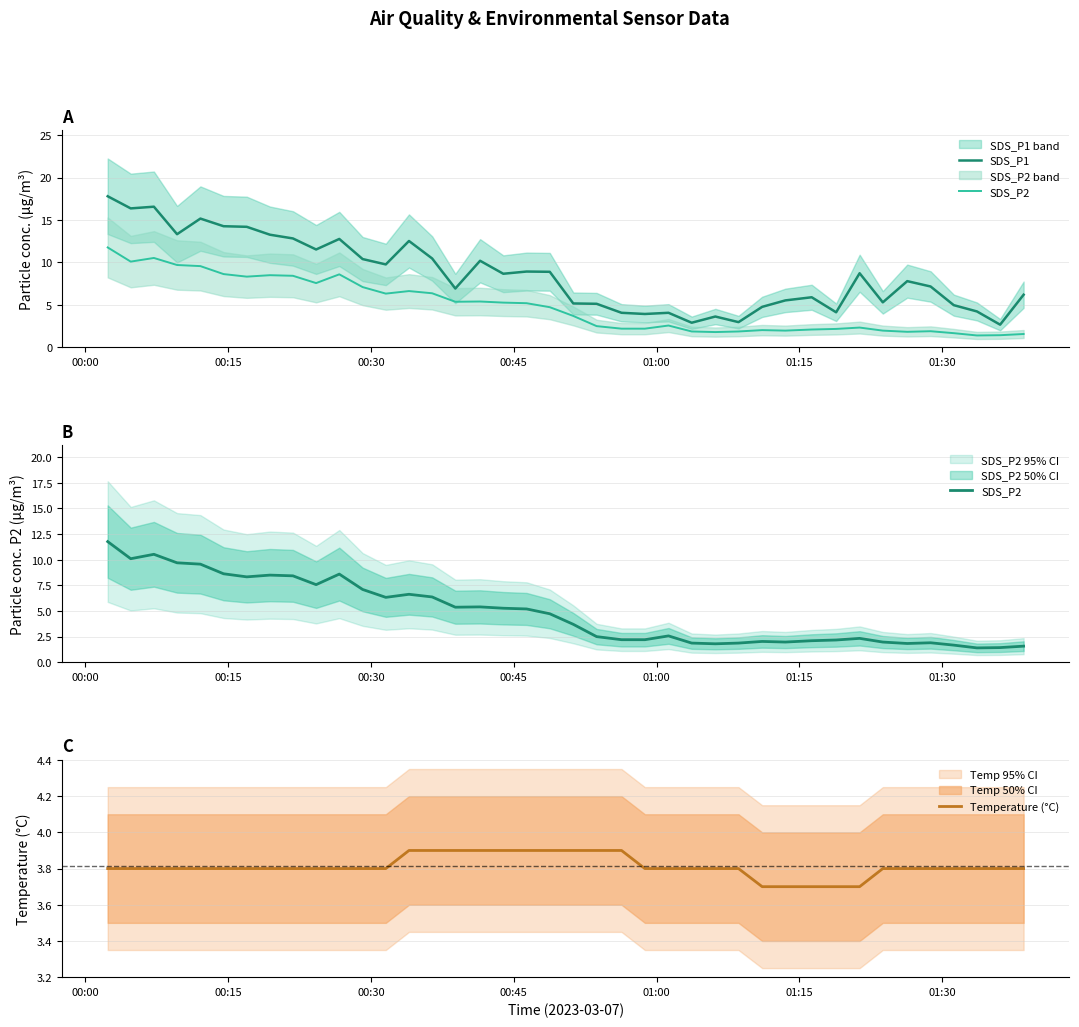

What is the lowest value of the Temperature (°C) series?

3.7